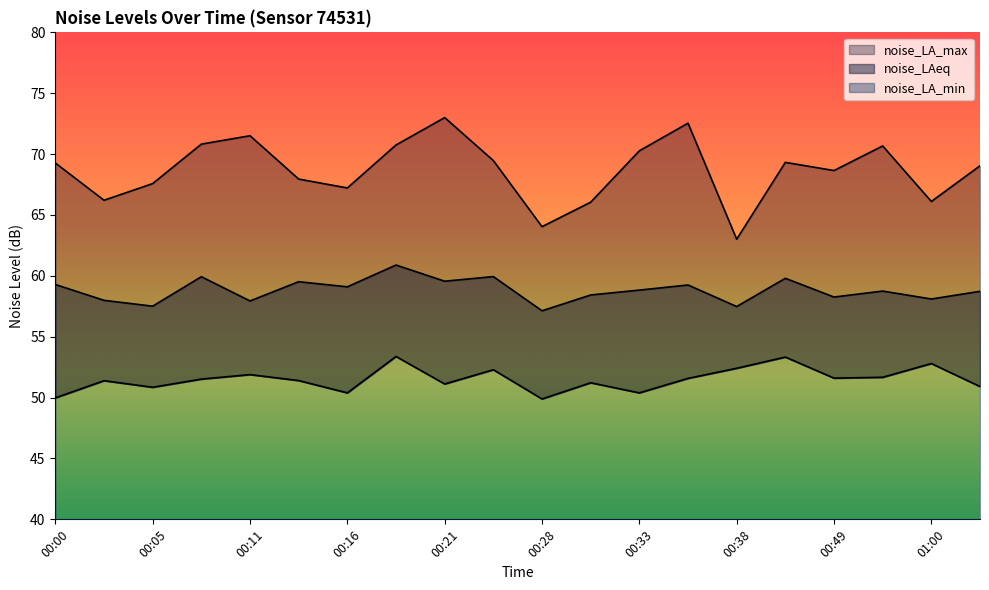

What is the value of the noise_LAeq point at the 2nd from the left?

58.0